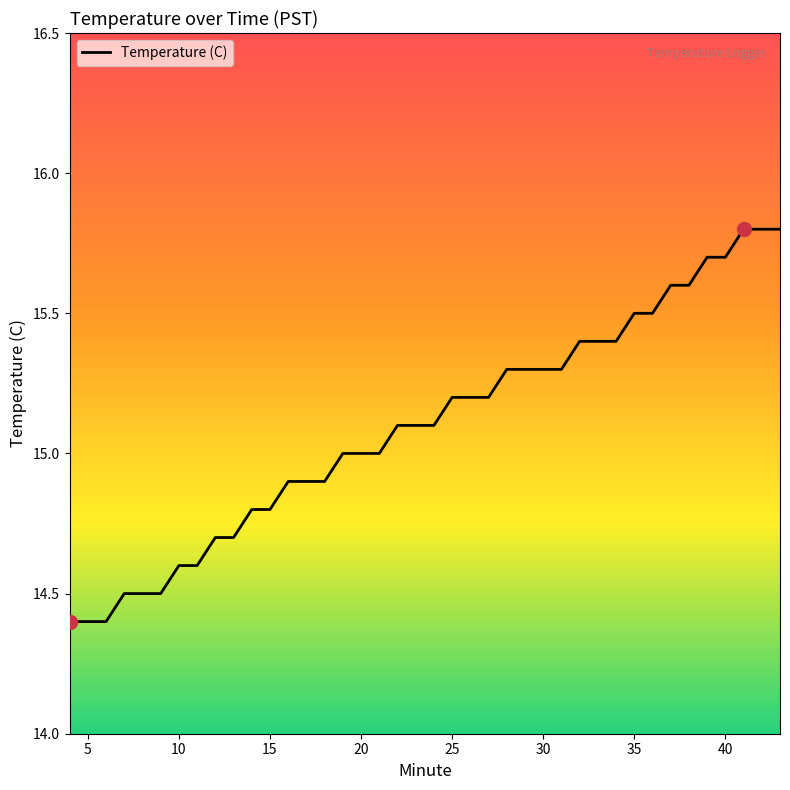

What is the difference between the maximum and minimum values?

1.4